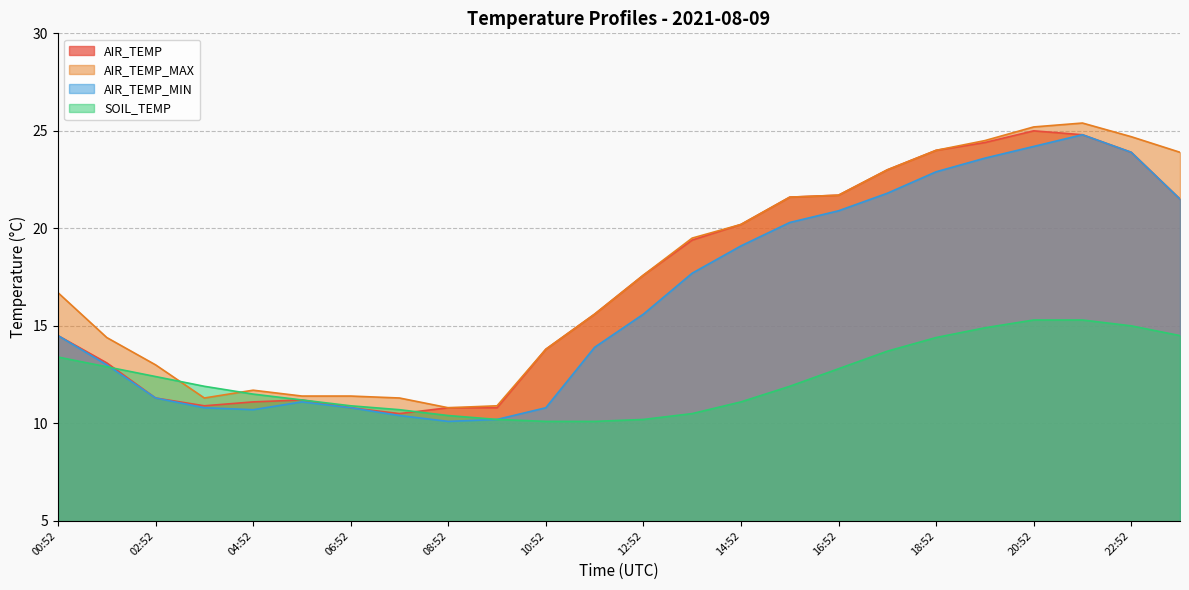

Between 08:52 and 16:52, which is larger?

16:52